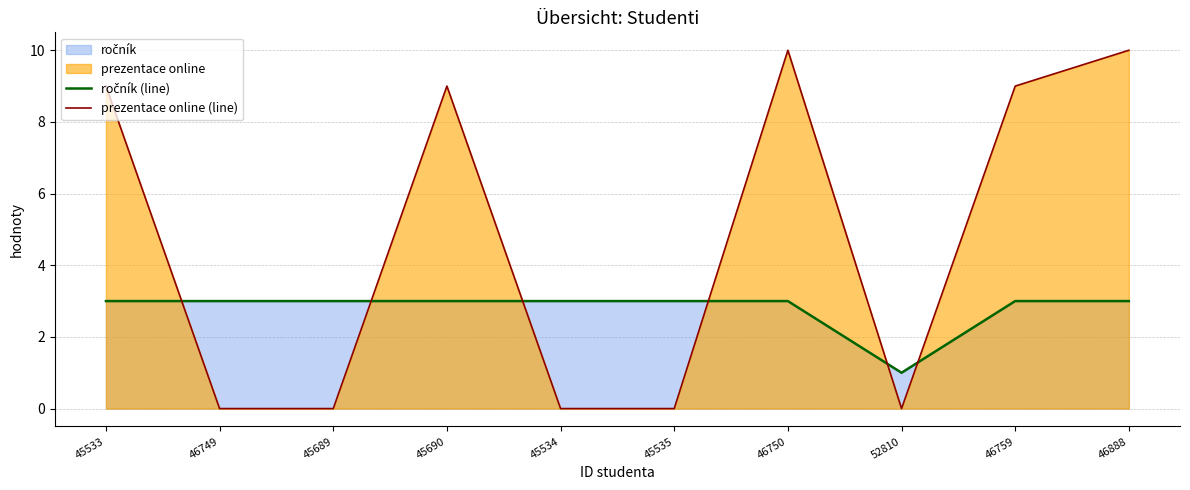

What is the total value across all series at 45535?

3